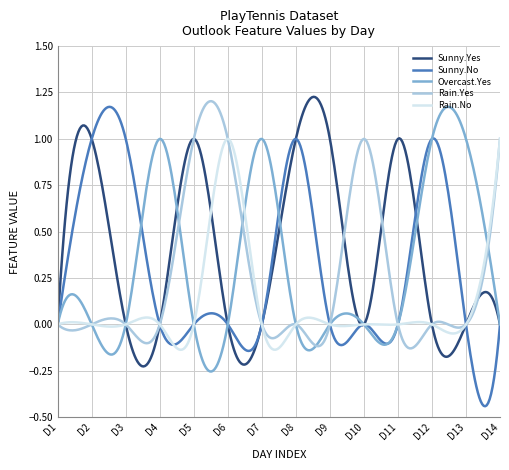

Which series has the largest total across all categories?

Sunny.Yes